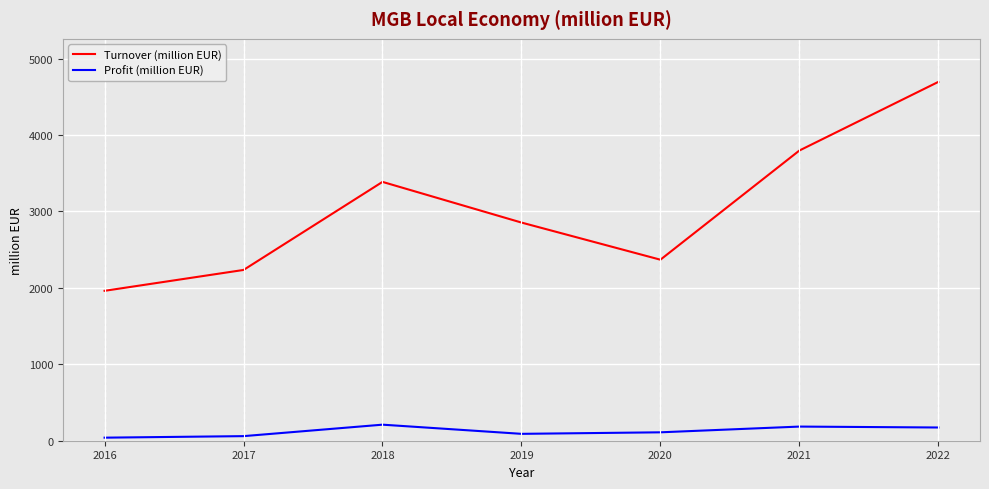

Where is the first local minimum for Turnover (million EUR)?

2020